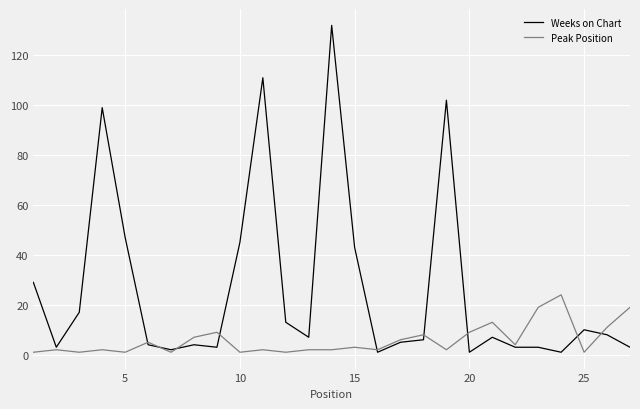

What is the lowest value of the Peak Position series?

1